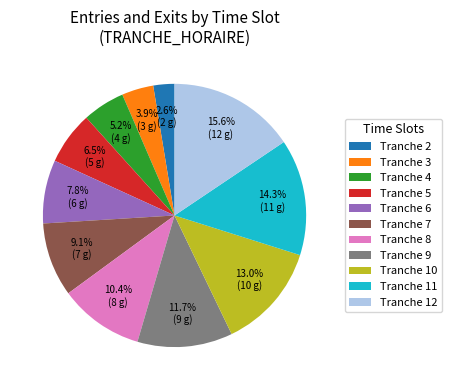

To the nearest percent, what is the difference between the largest and smallest slice percentages?

13%